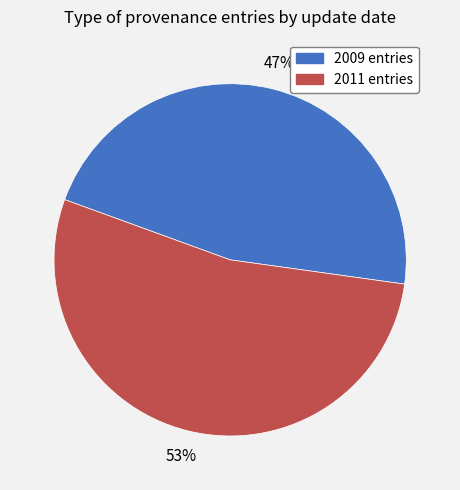

To the nearest percent, what is the average slice percentage?

50%